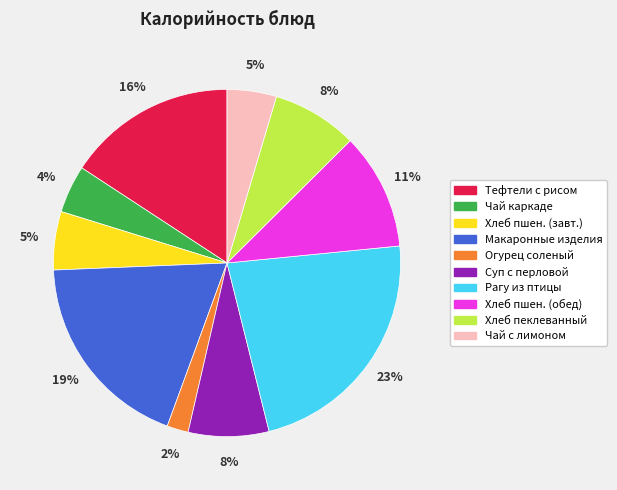

Does any single category account for the majority?

No